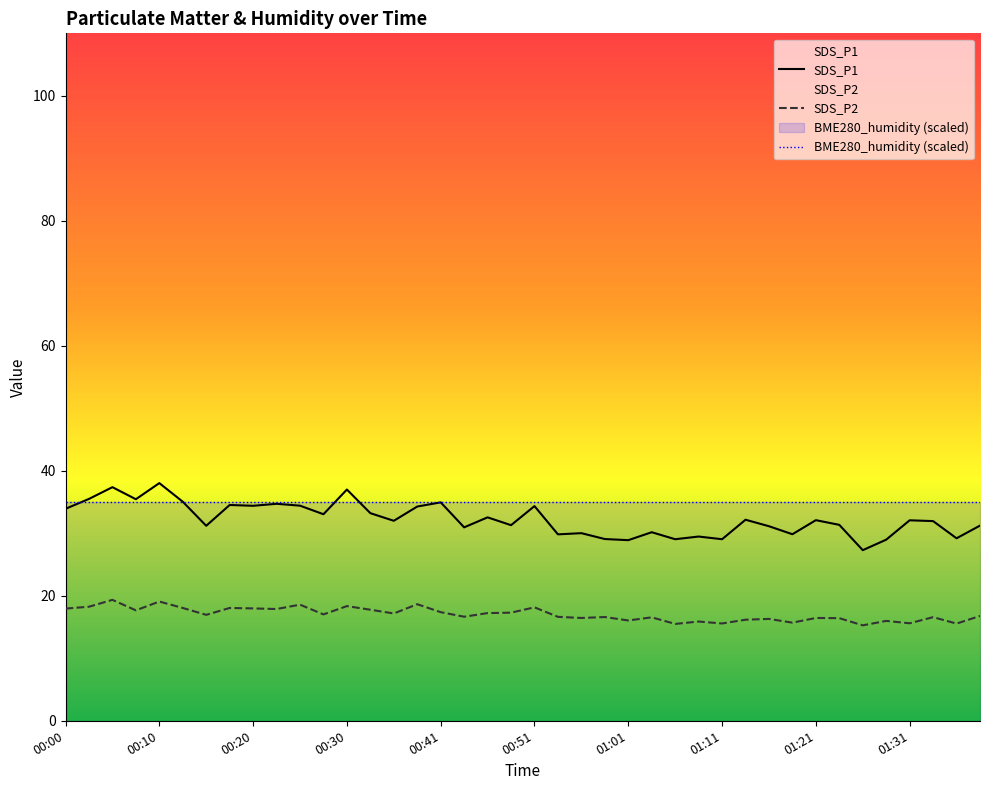

What is the value of the SDS_P2 point at the 25th from the left?

16.1